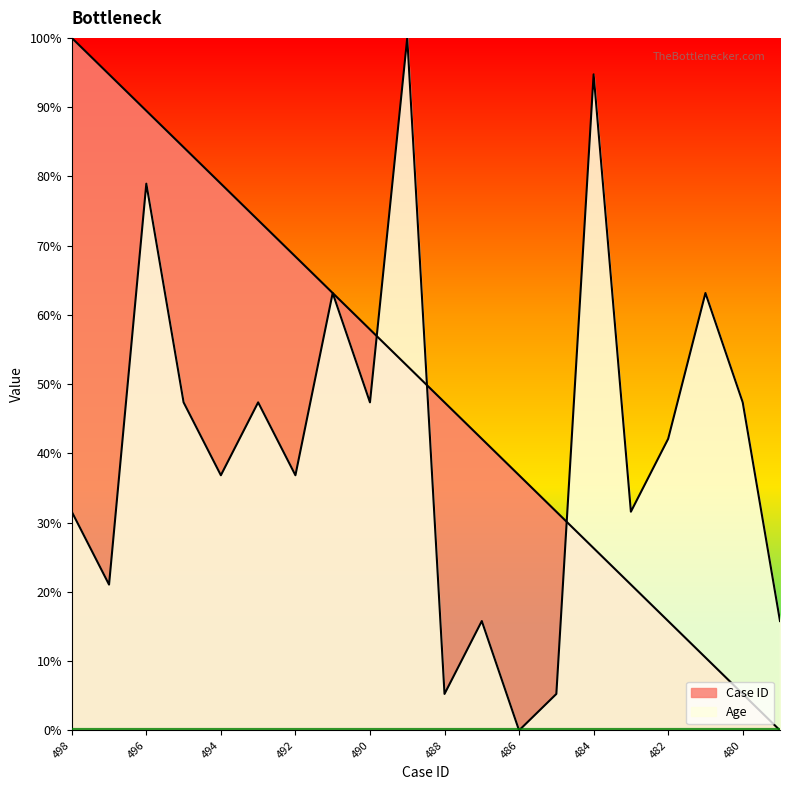

Rank the series at 488 from lowest to highest value.

Age, Case ID